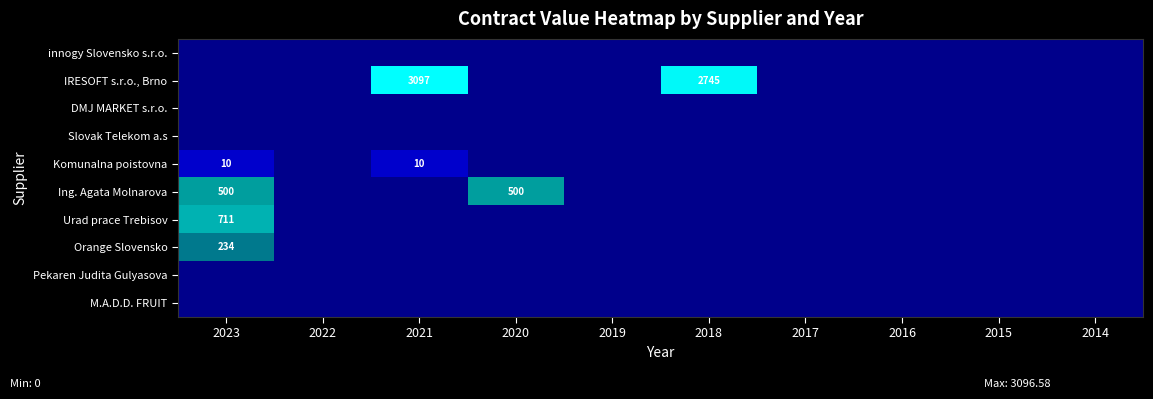

How many data points in Ing. Agata Molnarova are above 0?

2